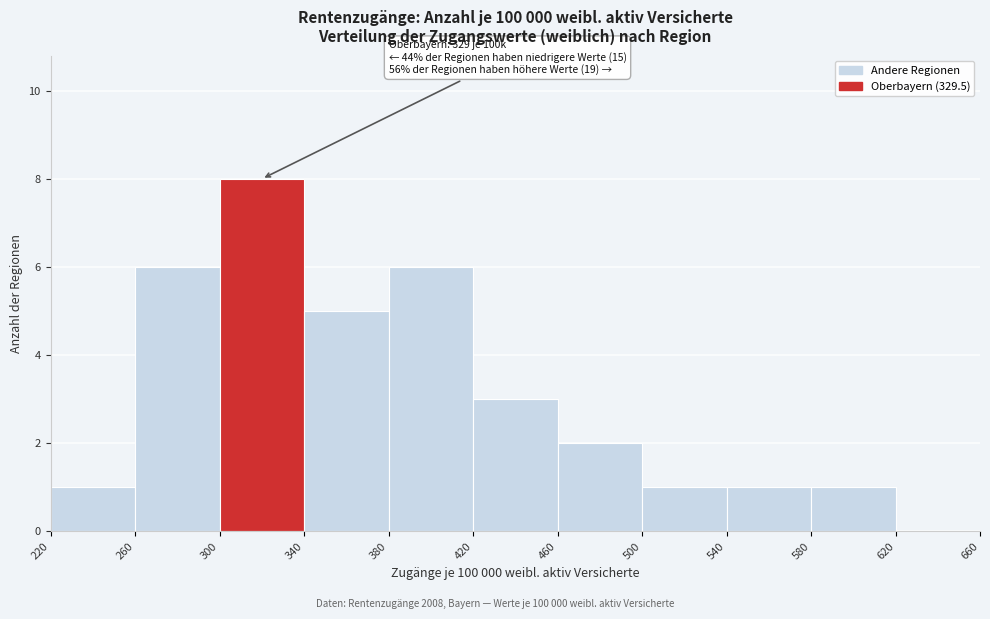

Which range on the x-axis has the tallest bar?

300 to 340